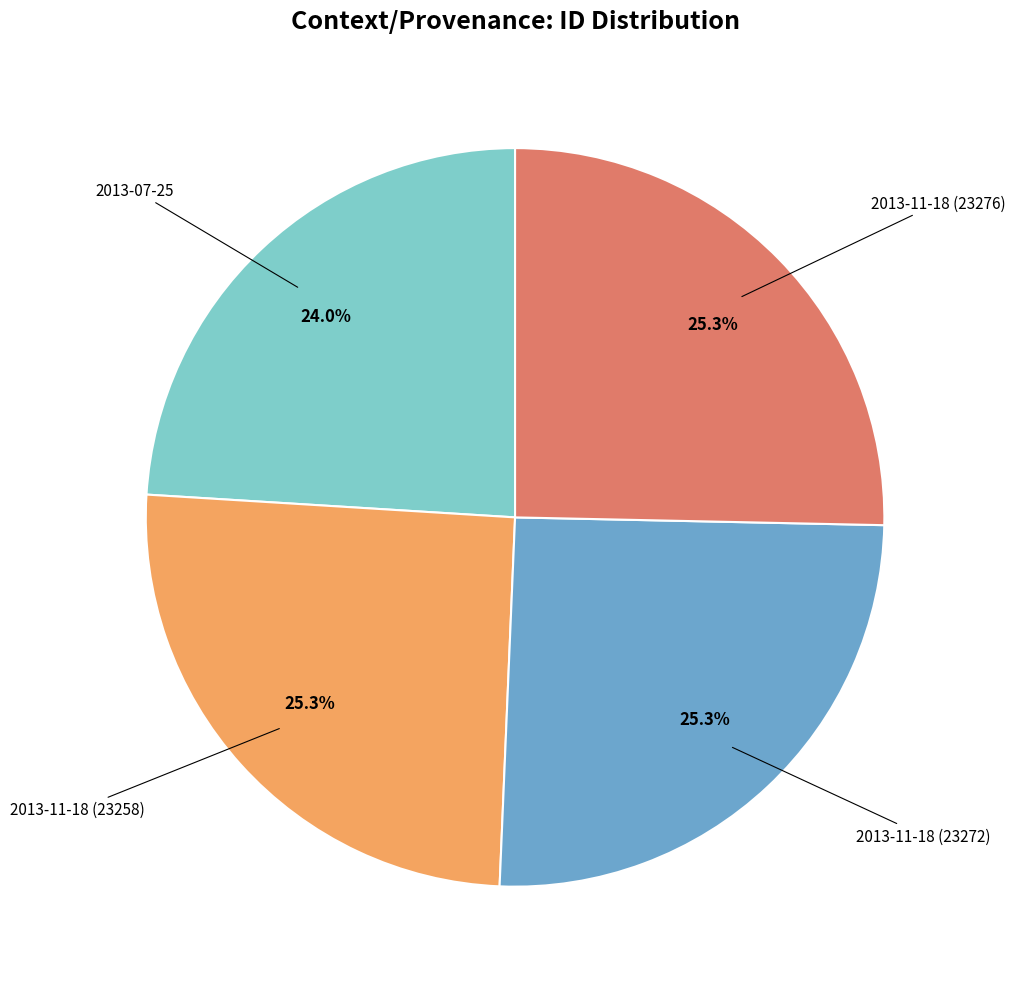

Is there any slice that represents more than half of the pie?

No